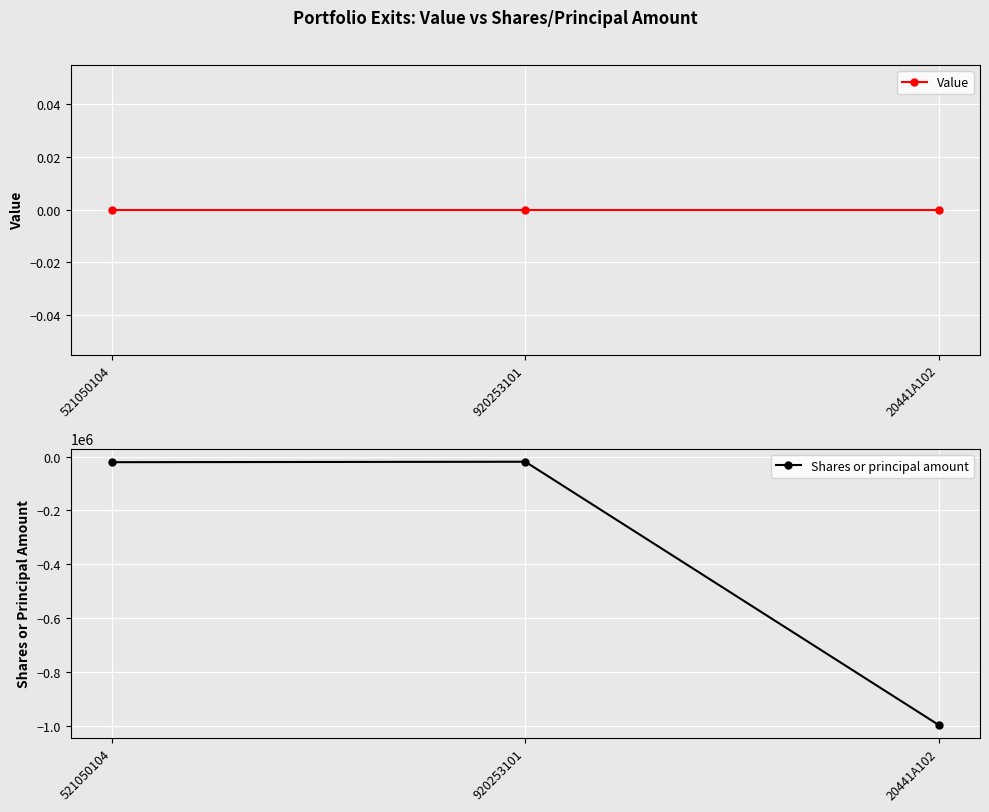

Where is Value nearest to the value 0?

521050104